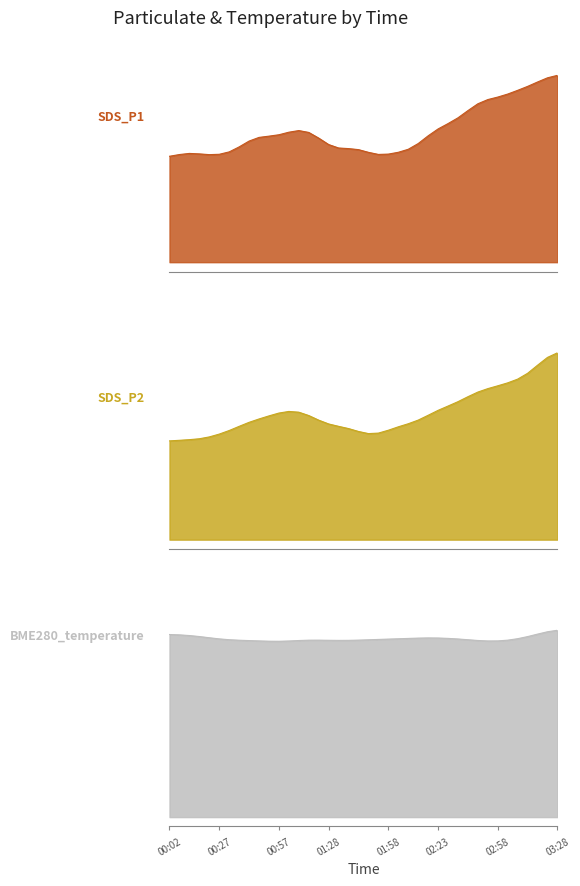

Which series has the largest total across all categories?

SDS_P1